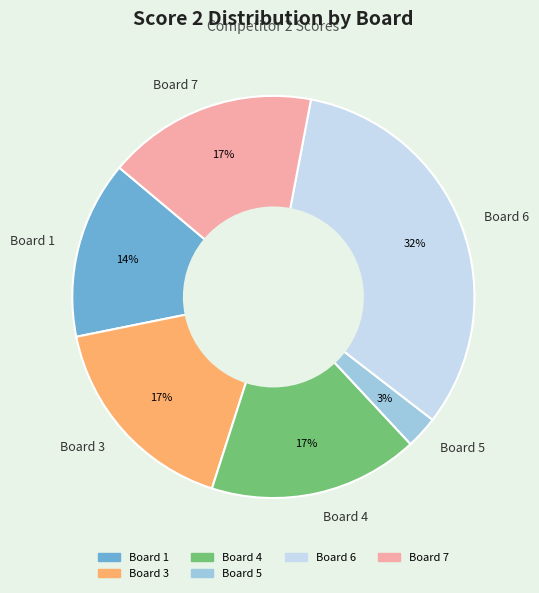

How many segments does this pie chart have?

6